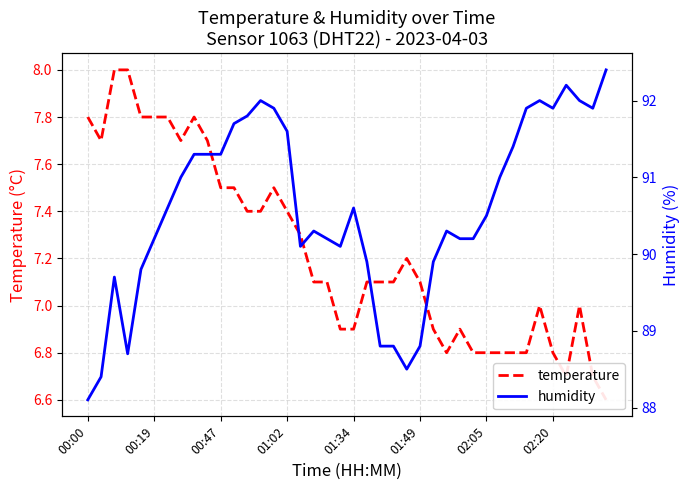

What is the label of the 38th point from the left?

37